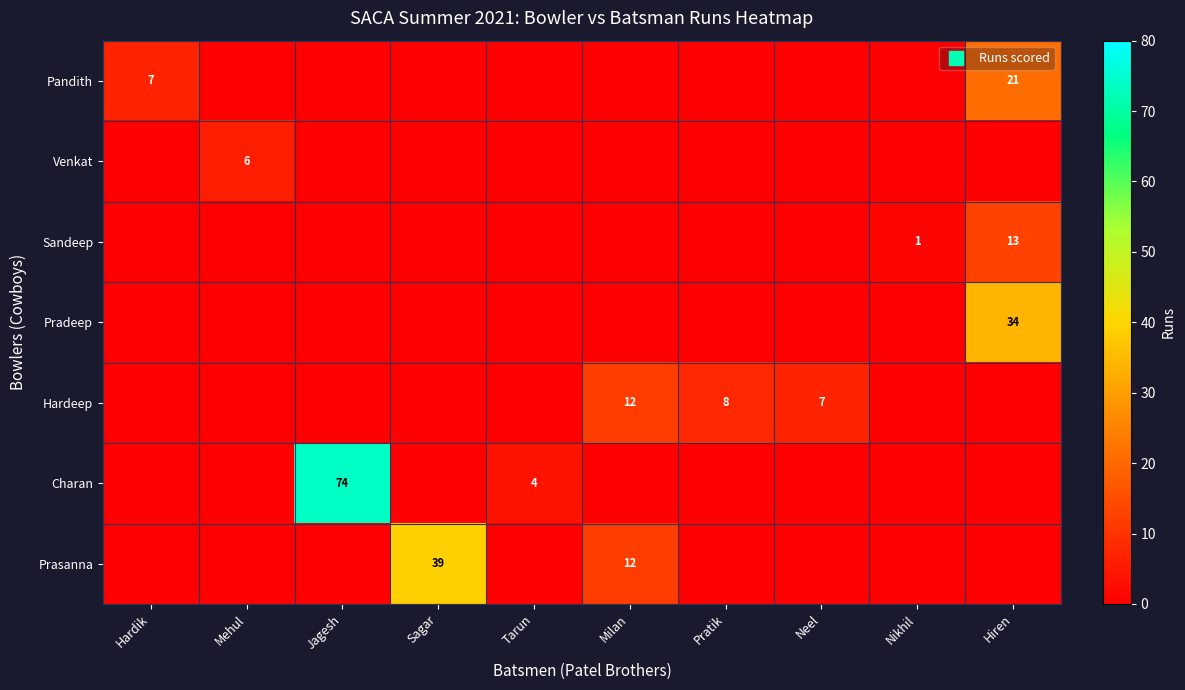

Between Neel and Hiren, which series saw the biggest shift?

Pradeep